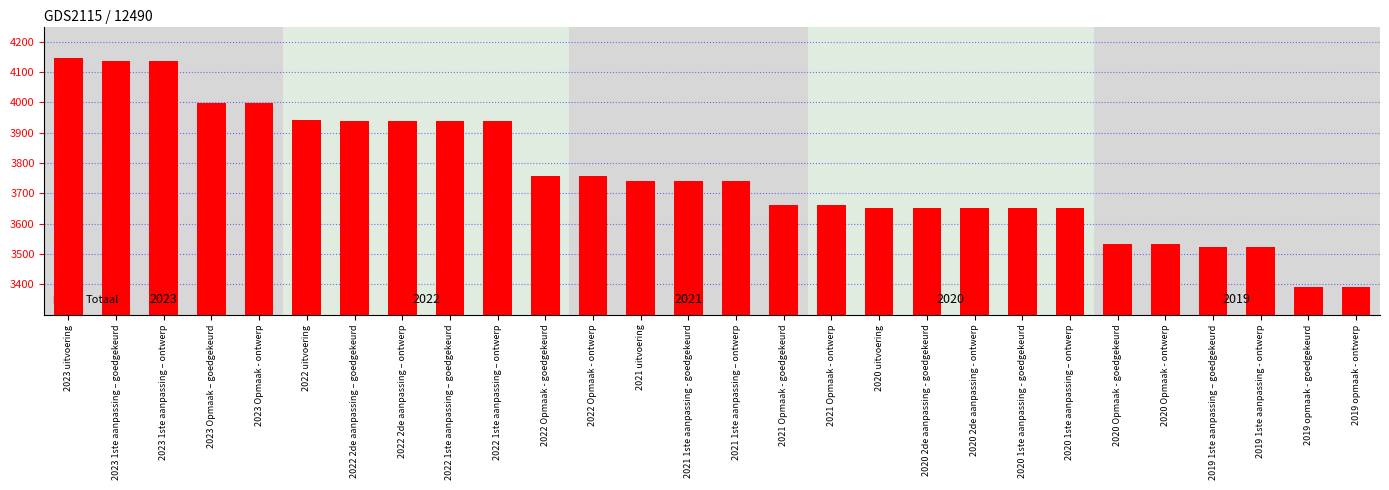

Reading left to right, what are all the values shown in this chart?

2023 uitvoering=4146	2023 1ste aanpassing – goedgekeurd=4137	2023 1ste aanpassing – ontwerp=4137	2023 Opmaak – goedgekeurd=3997	2023 Opmaak - ontwerp=3997	2022 uitvoering=3943	2022 2de aanpassing – goedgekeurd=3938	2022 2de aanpassing – ontwerp=3938	2022 1ste aanpassing – goedgekeurd=3938	2022 1ste aanpassing – ontwerp=3938	2022 Opmaak - goedgekeurd=3758	2022 Opmaak - ontwerp=3758	2021 uitvoering=3742	2021 1ste aanpassing - goedgekeurd=3742	2021 1ste aanpassing – ontwerp=3742	2021 Opmaak - goedgekeurd=3661	2021 Opmaak - ontwerp=3661	2020 uitvoering=3652	2020 2de aanpassing - goedgekeurd=3652	2020 2de aanpassing - ontwerp=3652	2020 1ste aanpassing - goedgekeurd=3652	2020 1ste aanpassing – ontwerp=3652	2020 Opmaak - goedgekeurd=3533	2020 Opmaak - ontwerp=3533	2019 1ste aanpassing – goedgekeurd=3522	2019 1ste aanpassing - ontwerp=3522	2019 opmaak - goedgekeurd=3392	2019 opmaak - ontwerp=3392